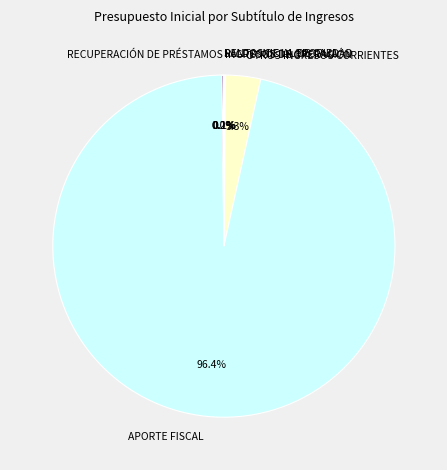

Is it true that RECUPERACIÓN DE PRÉSTAMOS is 0% of the pie?

True